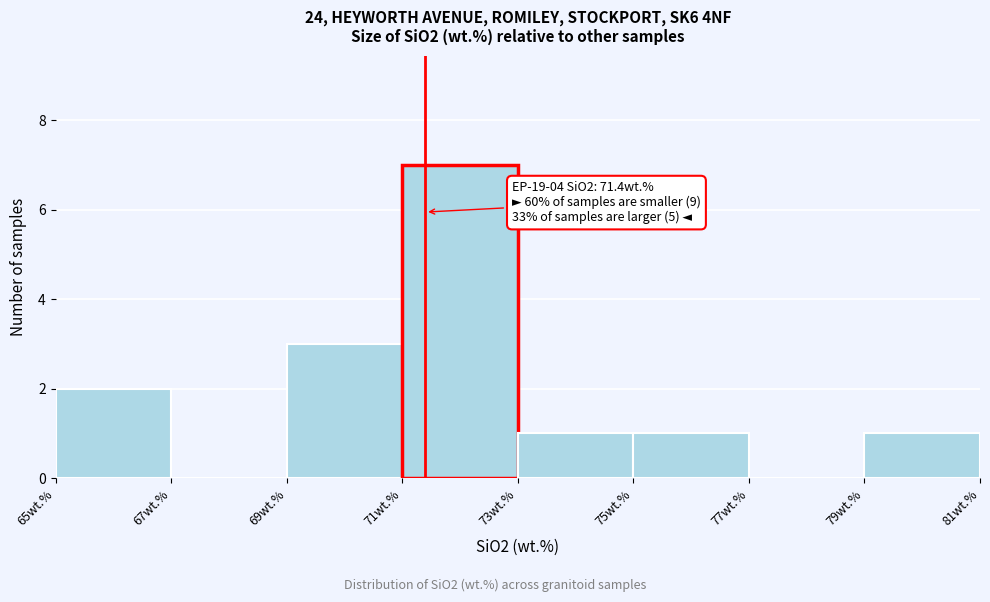

Over which range of the x-axis is the bar tallest?

71 to 73